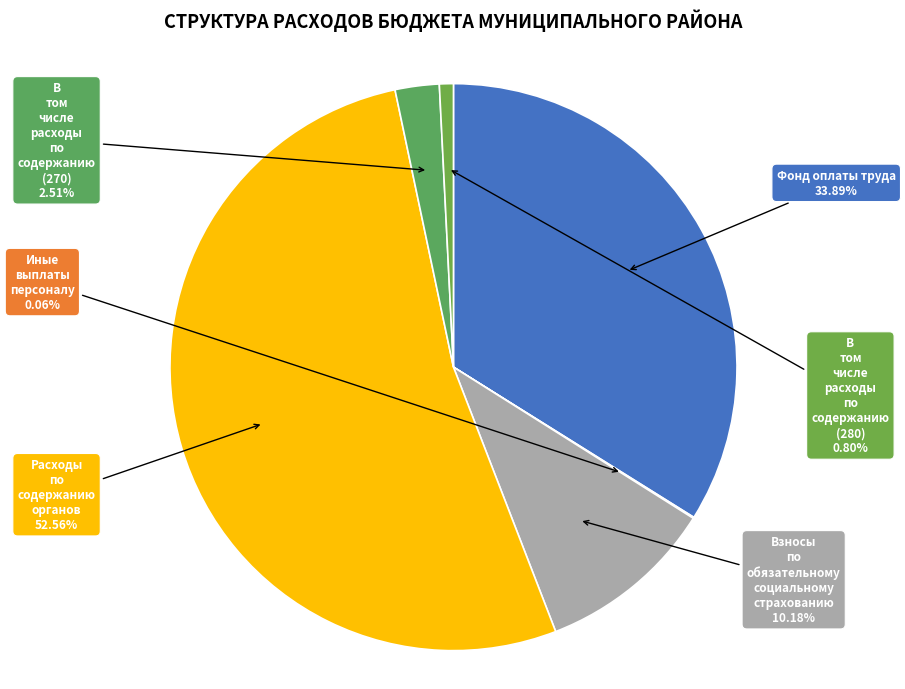

To the nearest percent, what percentage of the pie is В том числе расходы по содержанию (270)?

3%